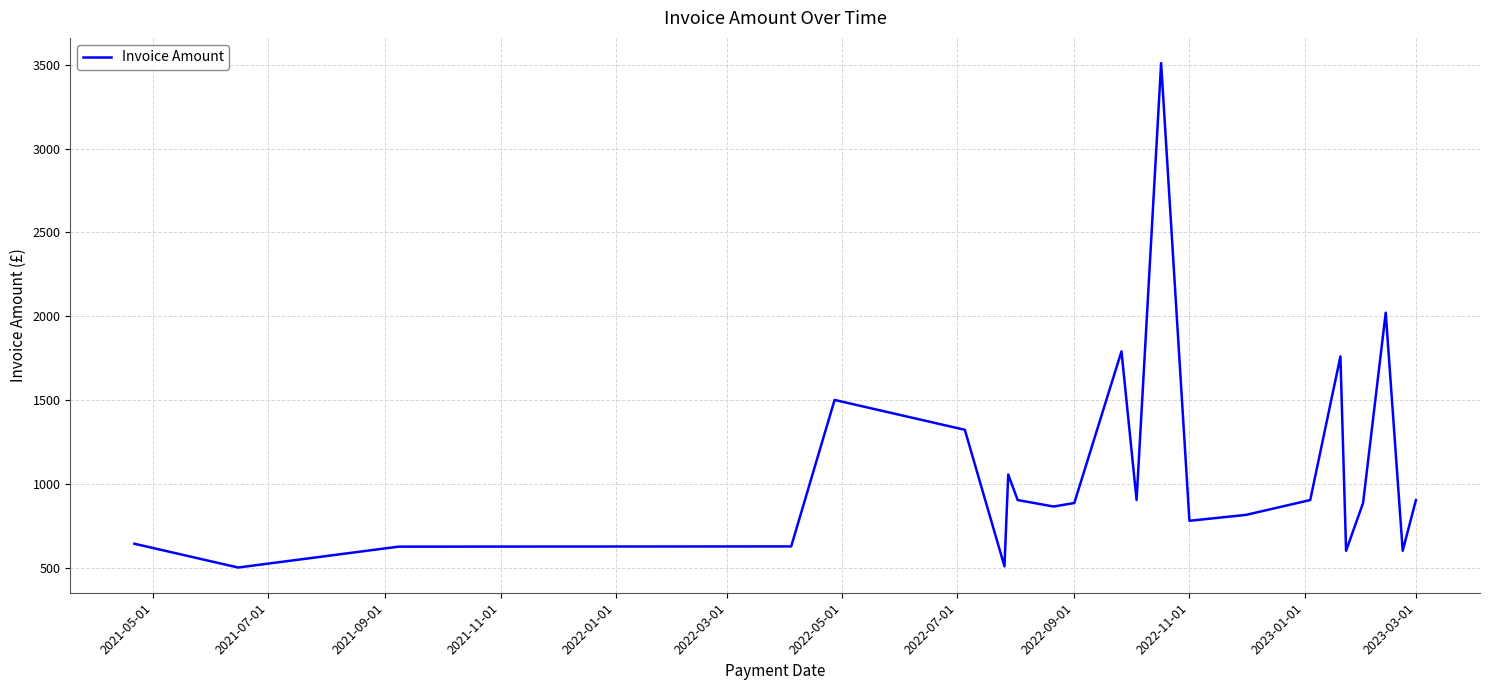

What is the smallest value displayed?

500.0